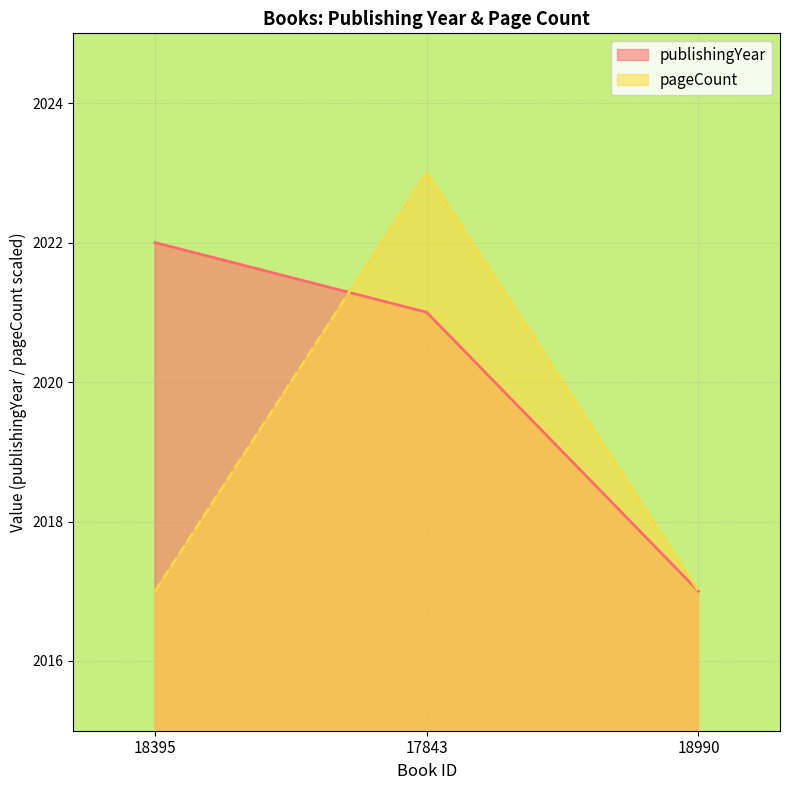

What is the total value across all series at 18395?

4039